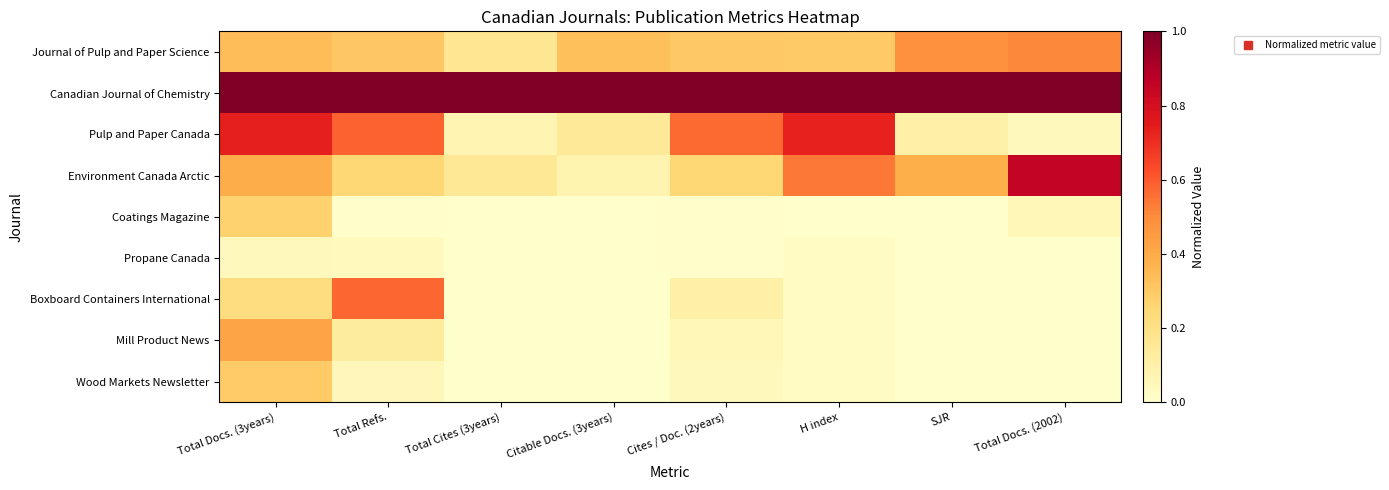

What is the total value across all series at Citable Docs. (3years)?

1.6